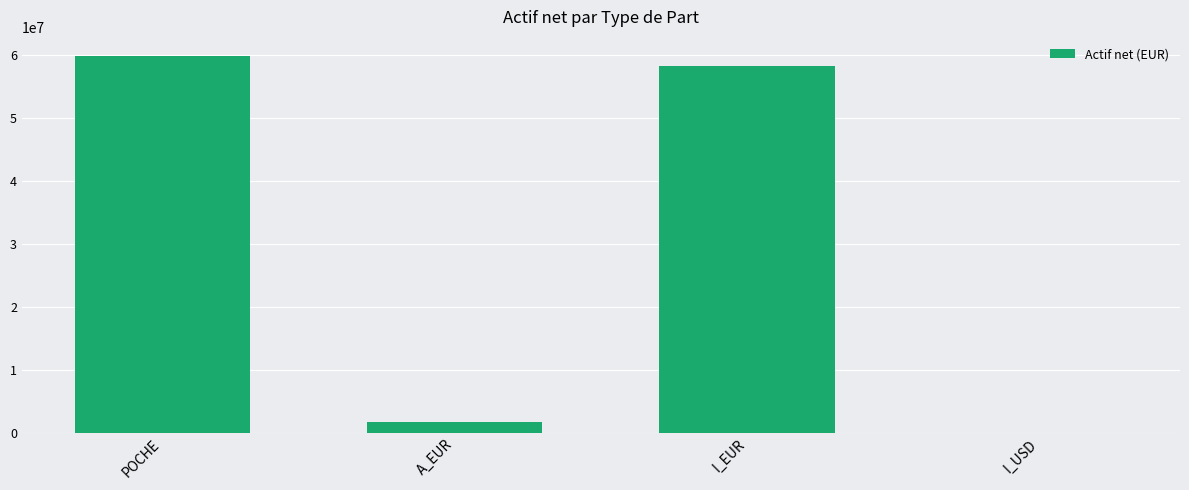

What is the sum of all values?

119663672.4